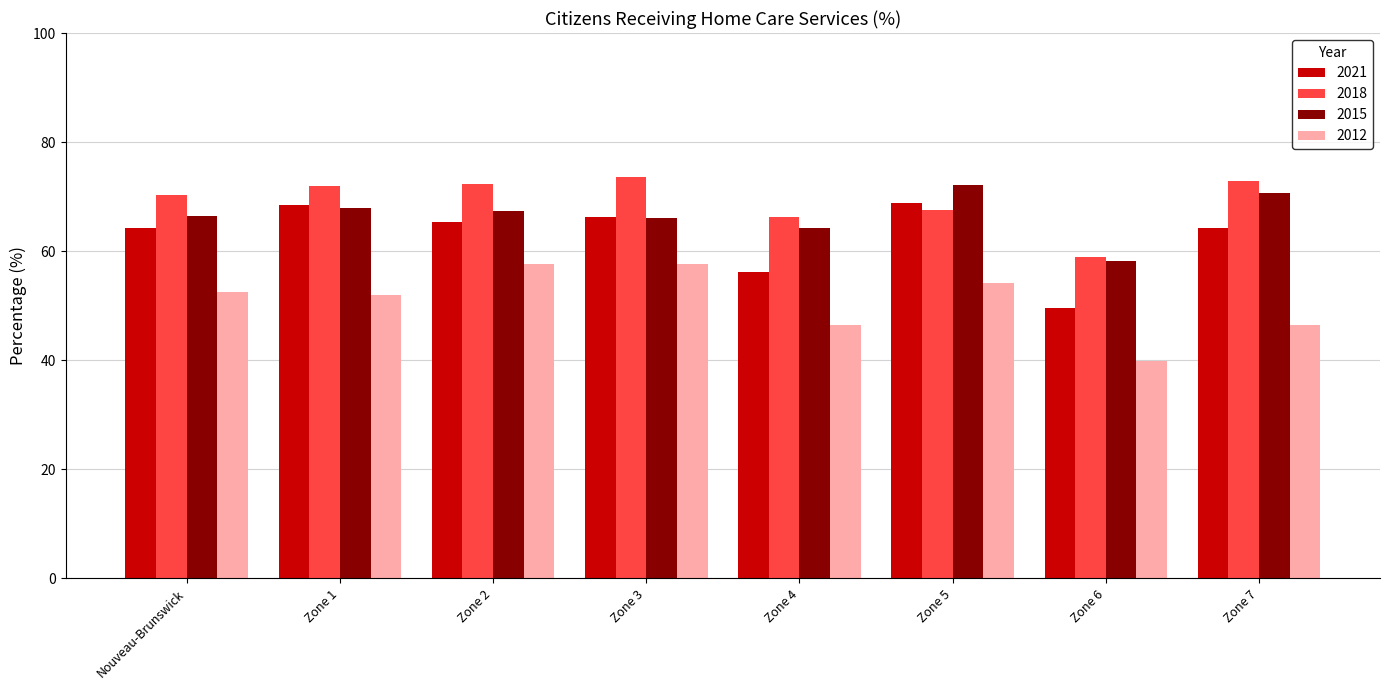

What value does the 2018 series have at Zone 4?

66.2